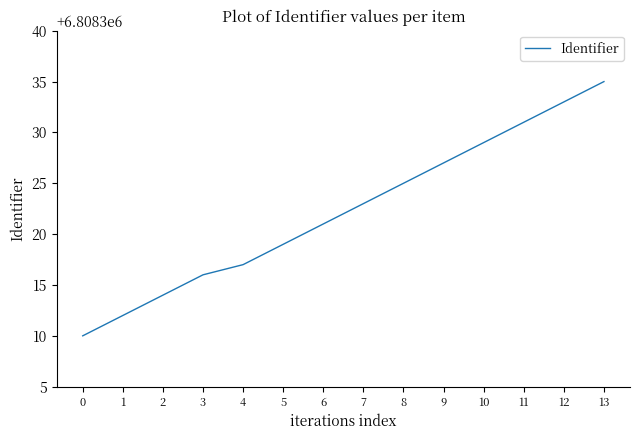

Is it true that the value at 5 is 9095530?

False